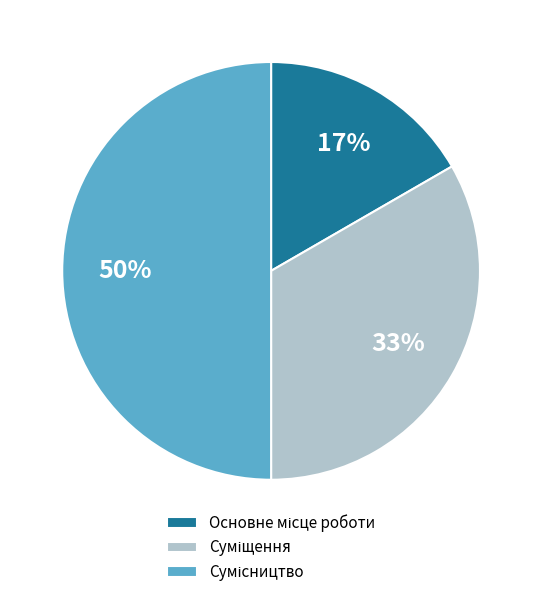

To the nearest percent, what is the average slice percentage?

33%